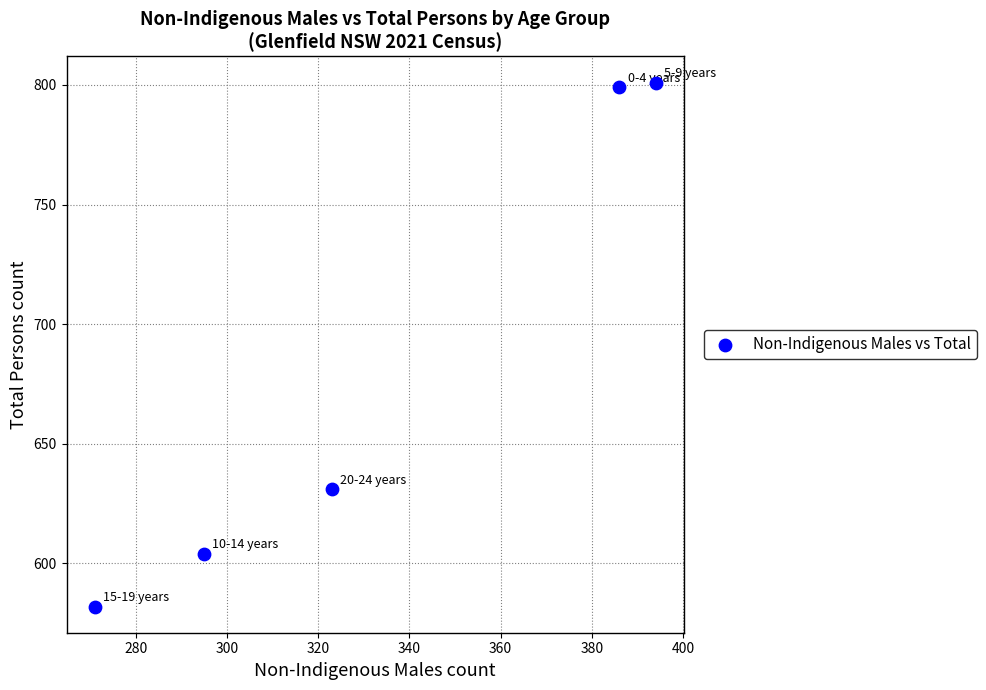

What Y value in the scatter plot is closest to 691?

631